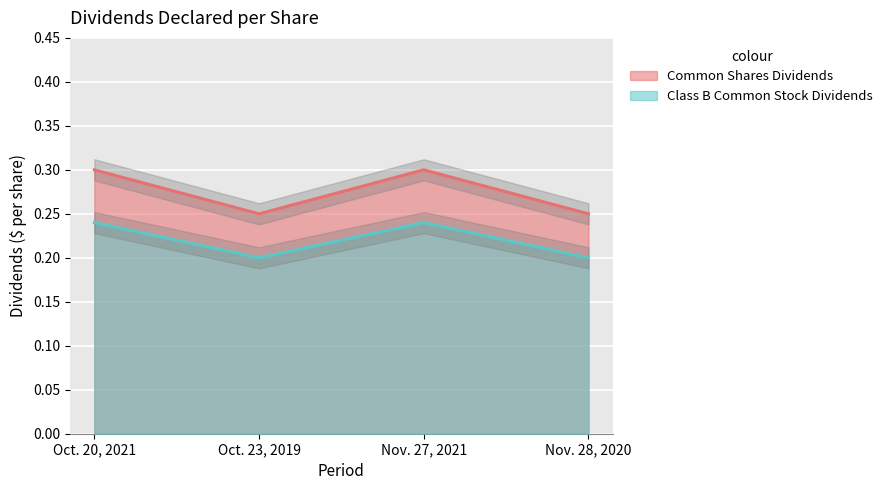

What position from the left is Nov. 27, 2021?

3